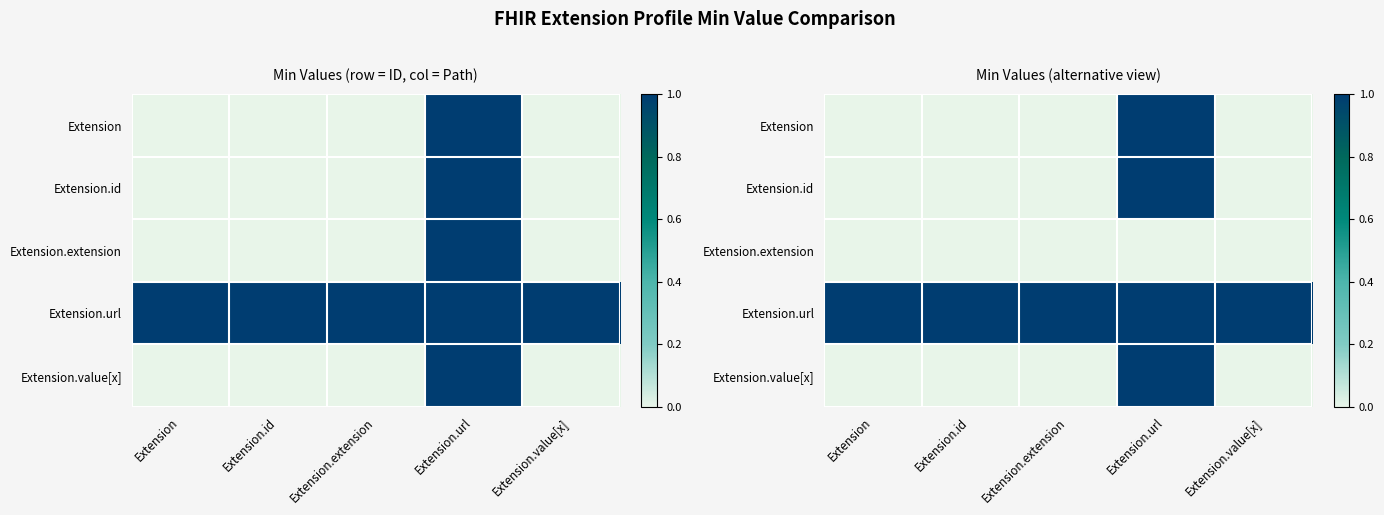

The value of Extension at Extension is 0. True or false?

False